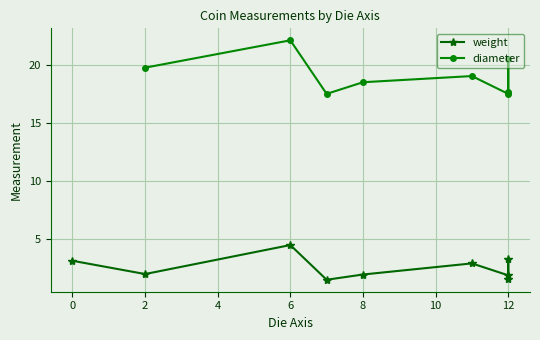

What is the sum of the weight values at 8 and 7?

3.5